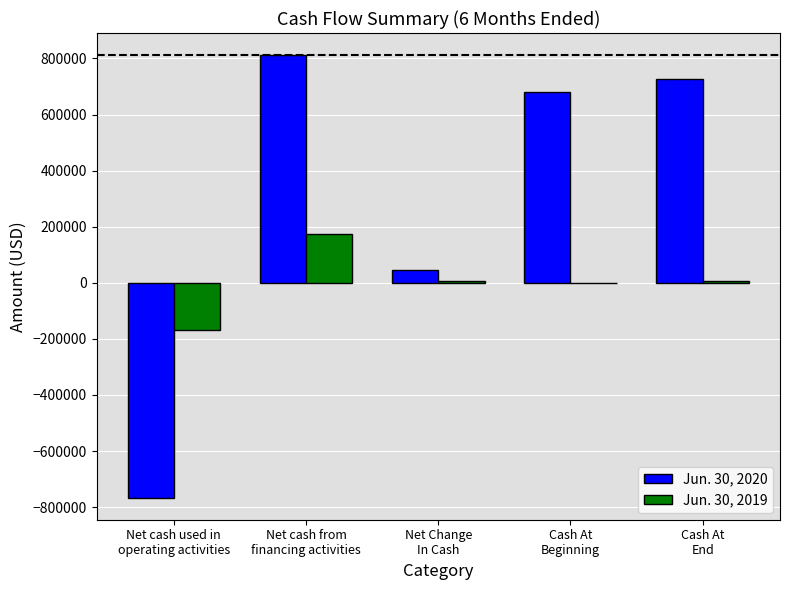

At which category is the sum across all series the highest?

Net cash from
financing activities